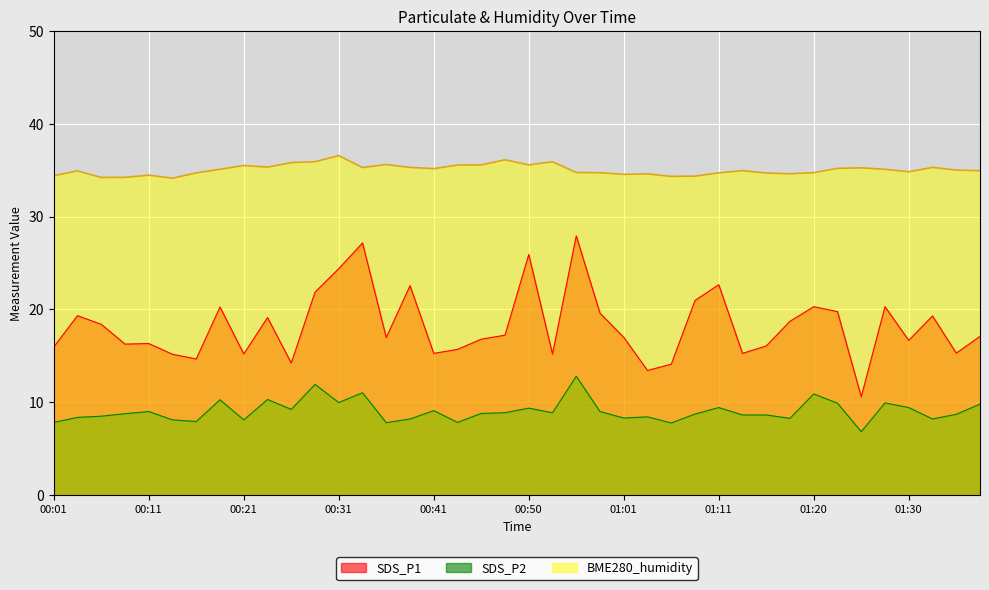

True or false: SDS_P2 has more than 1 points higher than both neighbors.

True